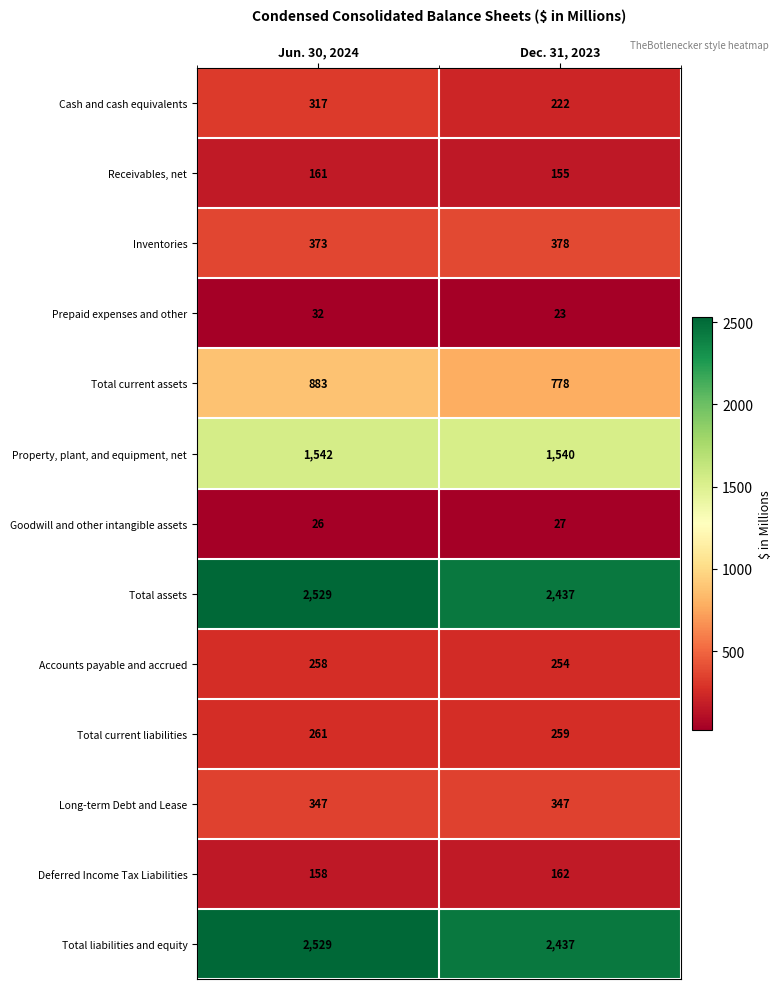

Reading right to left, transcribe all the data shown in this chart.

Cash and cash equivalents: 222	317
Receivables, net: 155	161
Inventories: 378	373
Prepaid expenses and other: 23	32
Total current assets: 778	883
Property, plant, and equipment, net: 1540	1542
Goodwill and other intangible assets: 27	26
Total assets: 2437	2529
Accounts payable and accrued: 254	258
Total current liabilities: 259	261
Long-term Debt and Lease: 347	347
Deferred Income Tax Liabilities: 162	158
Total liabilities and equity: 2437	2529